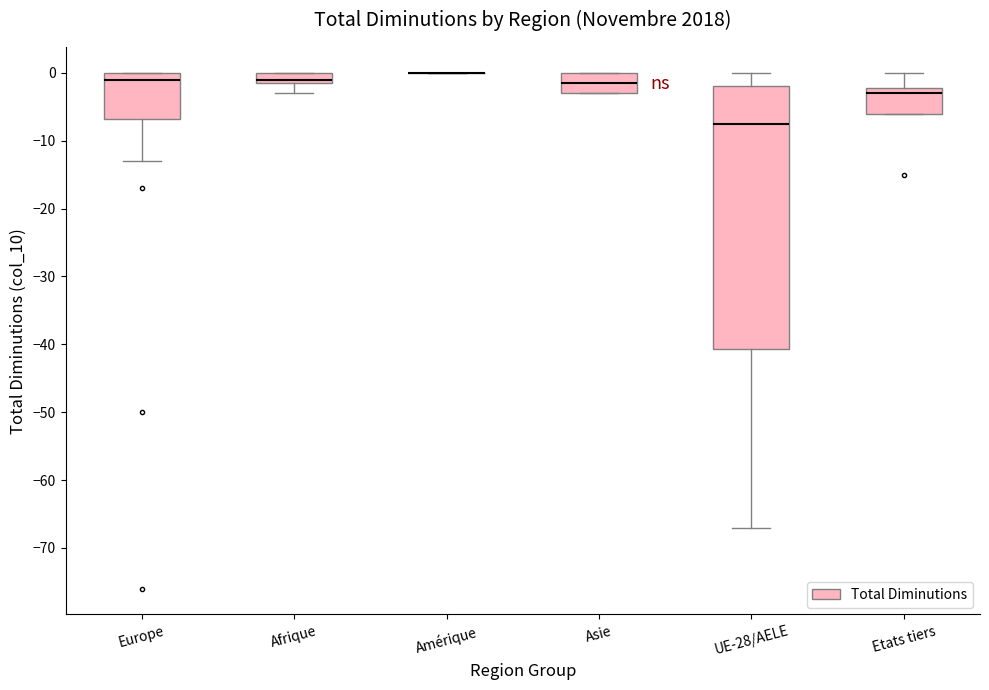

Reading left to right, read every box against the y-axis: the position of its median line, the range the box covers, and the ends of its whiskers. The values are not printed on the chart, so give them approximately, as read against the axis.

Europe: median -1, box -7 to 0, whiskers -13 to 0
Afrique: median -1 (just above the box's lower edge), box -1 to 0, whiskers -3 to 0
Amérique: box collapsed to a line at 0, whiskers 0 to 0
Asie: median -1, box -3 to 0, whiskers -3 to 0
UE-28/AELE: median -7, box -41 to -2, whiskers -67 to 0
Etats tiers: median -3, box -6 to -2, whiskers -6 to 0